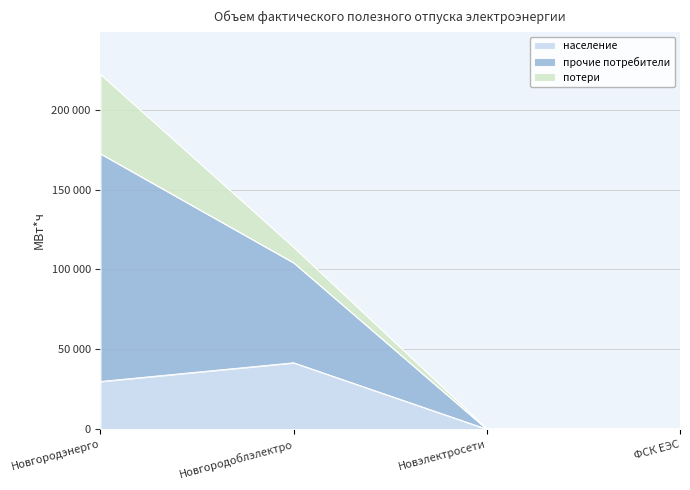

In население, how many points are higher than both neighbors (excluding endpoints)?

1